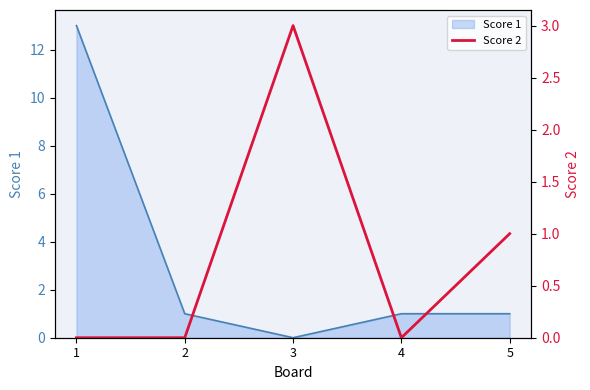

Is it true that Score 1 equals 1 at 2?

True